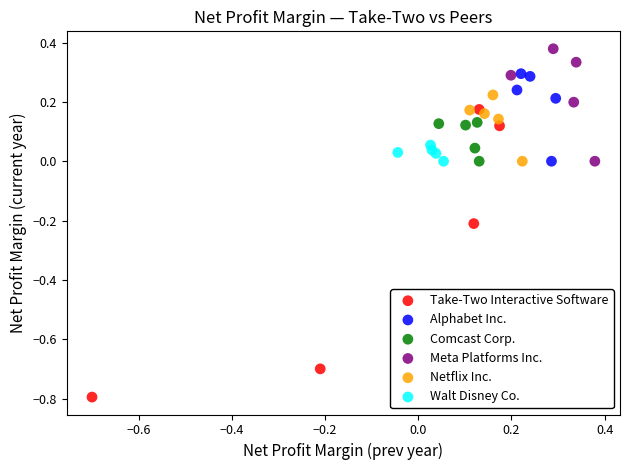

What are all the series names shown in the legend?

Take-Two Interactive Software, Alphabet Inc., Comcast Corp., Meta Platforms Inc., Netflix Inc., Walt Disney Co.